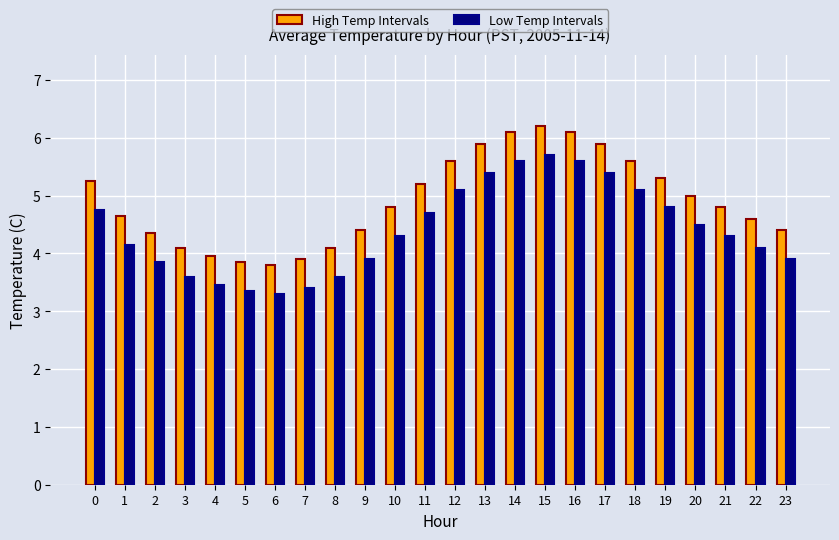

What is the lowest value of the High Temp Intervals series?

3.8